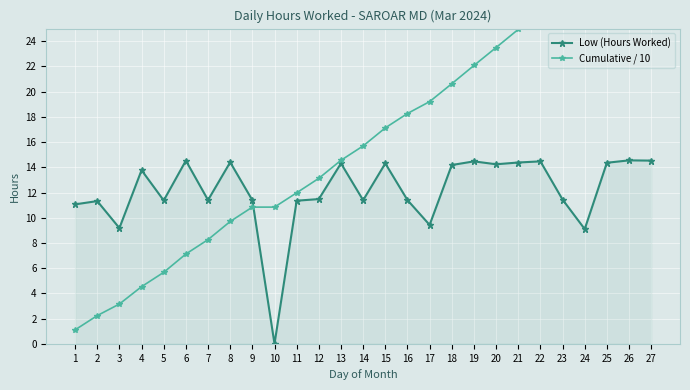

True or false: Low (Hours Worked) has a value of 14.6 at 26.

True